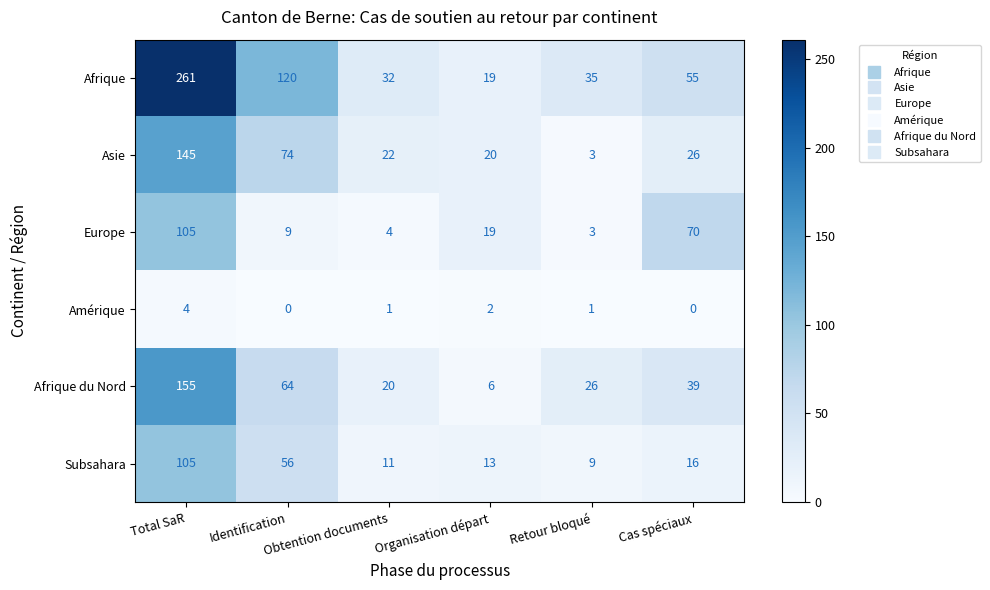

Which series changed the most between Total SaR and Cas spéciaux?

Afrique